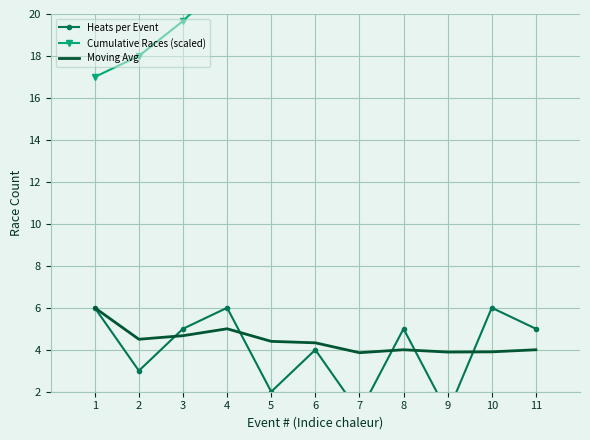

What is the average value of the Heats per Event series?

4.0